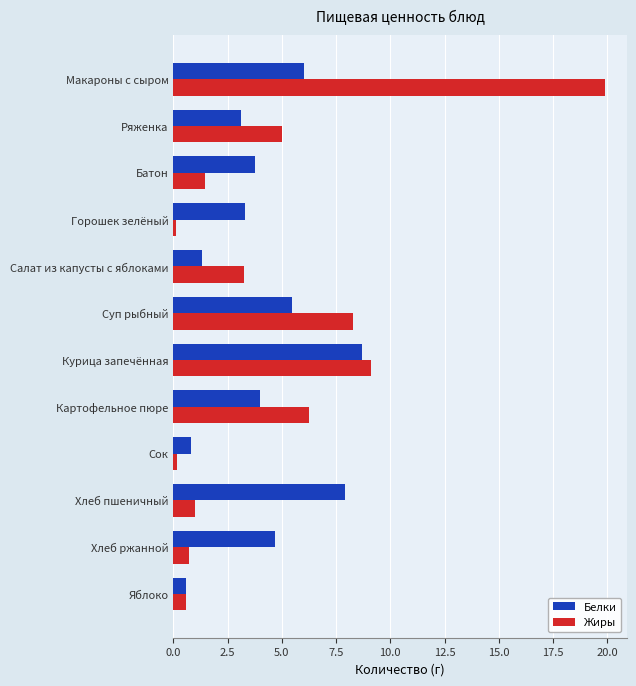

What value does the Белки series have at Хлеб ржанной?

4.7